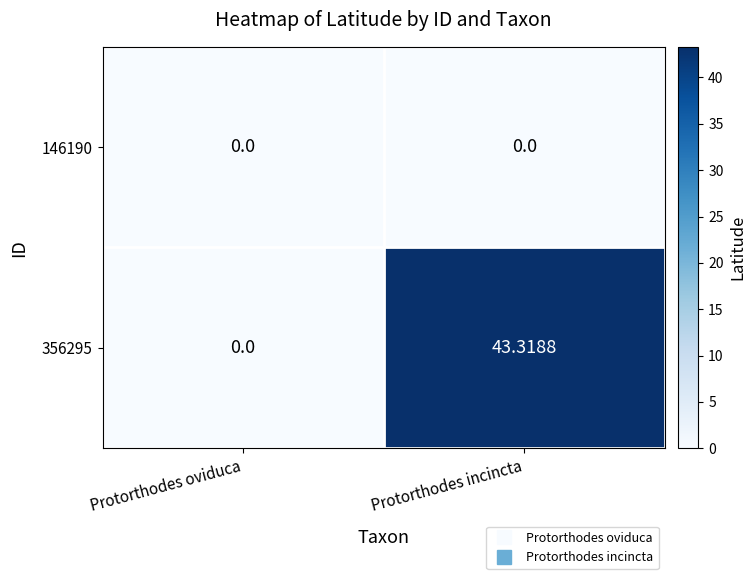

What is the difference between the highest and lowest values at Protorthodes incincta?

43.3